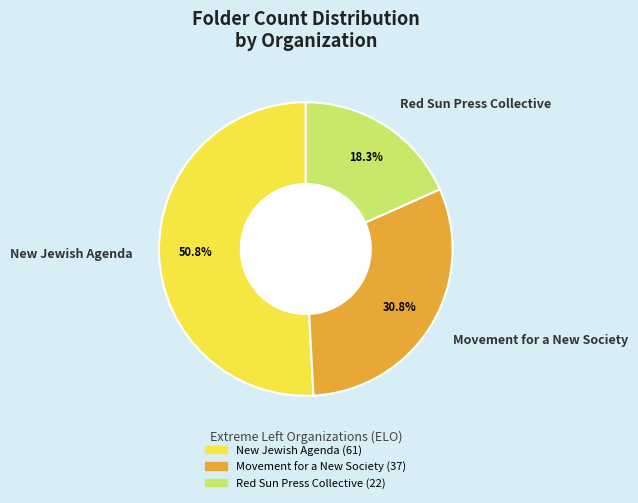

Approximately how many times larger is the value at Movement for a New Society compared to New Jewish Agenda?

0.6